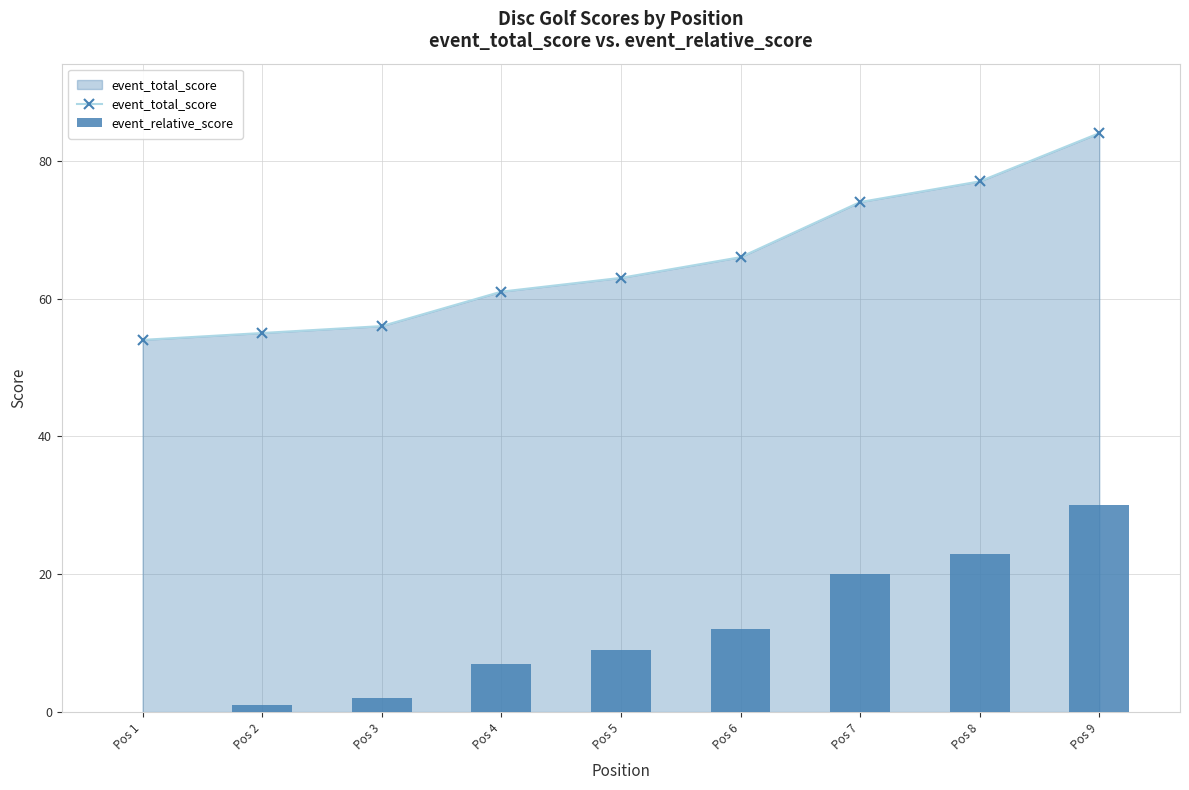

True or false: event_relative_score has a value of 30 at Pos 9.

True